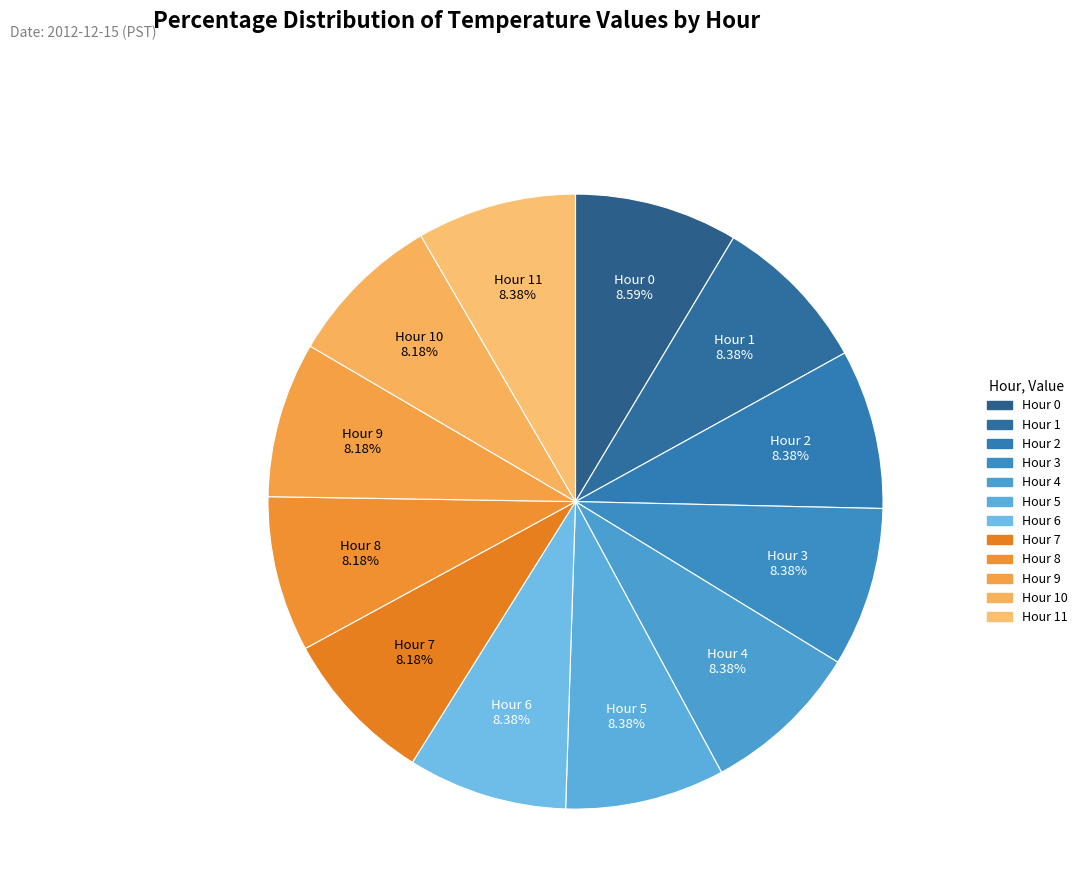

How many slices are in this pie chart?

12